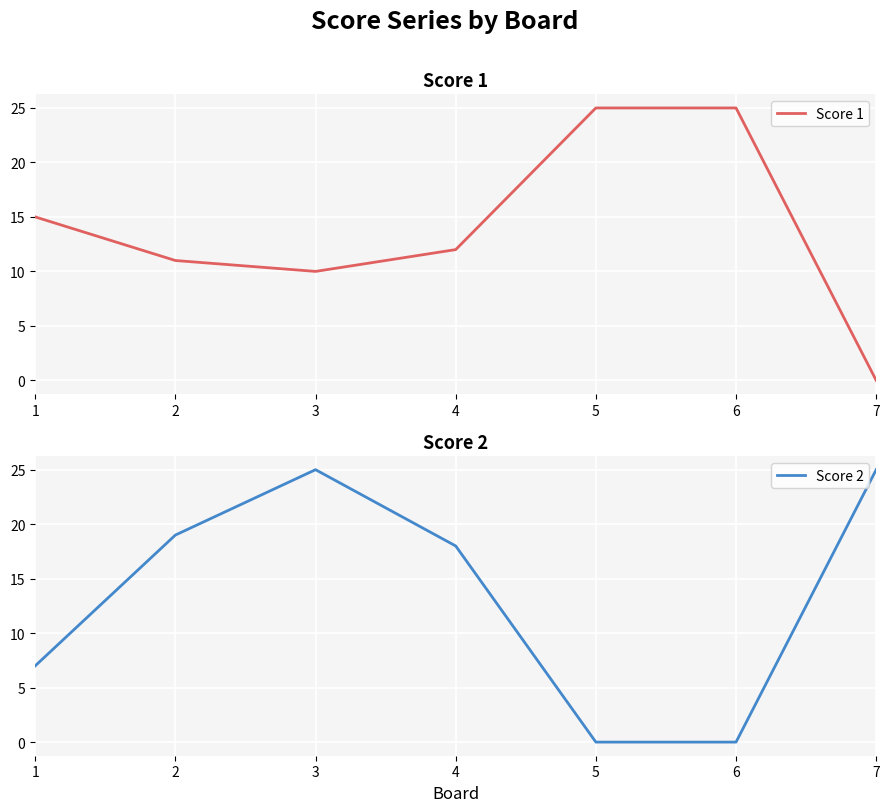

How many intersections are there between Score 2 and Score 1?

3